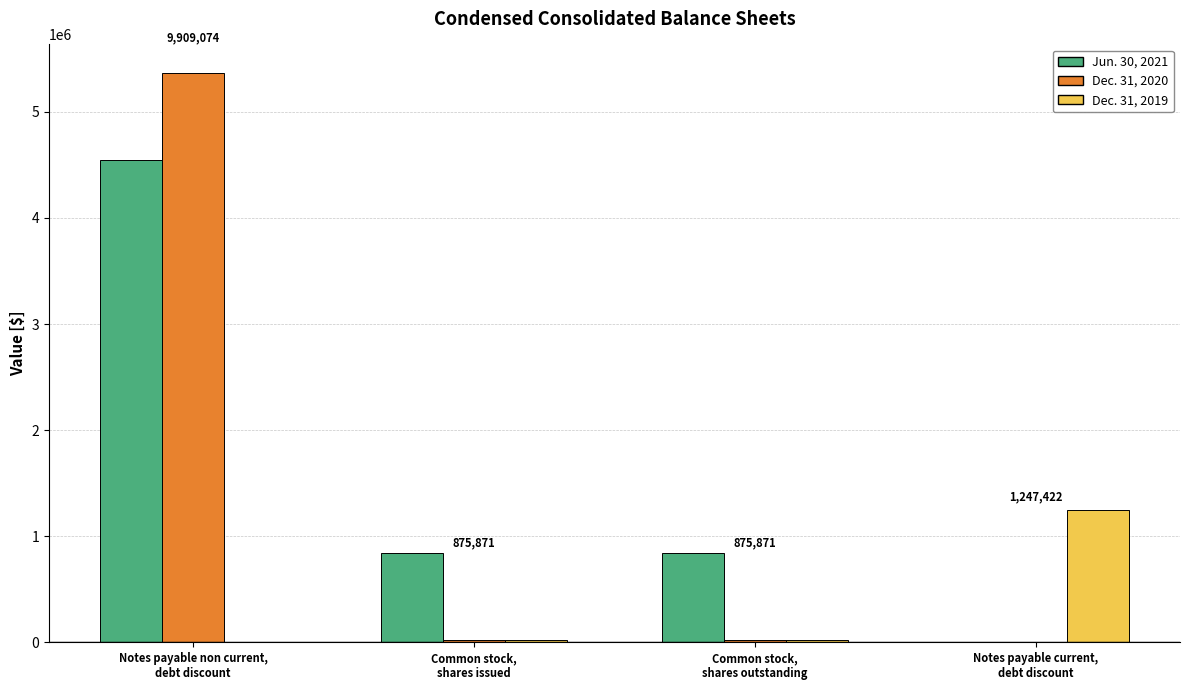

Is it true that Dec. 31, 2020 equals 19463 at Common stock,
shares issued?

True